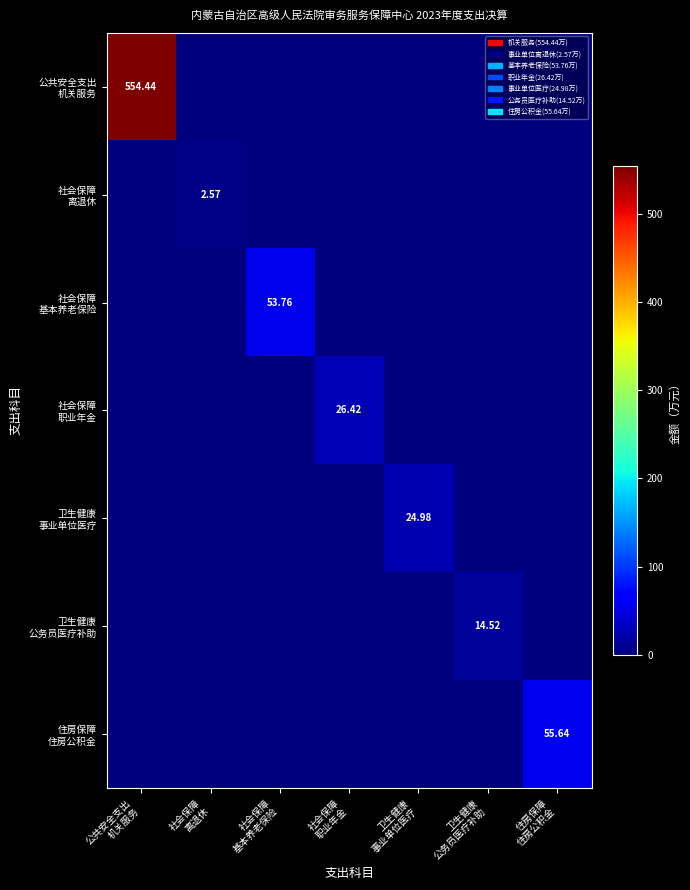

What is the total value across all series at 卫生健康
公务员医疗补助?

14.5